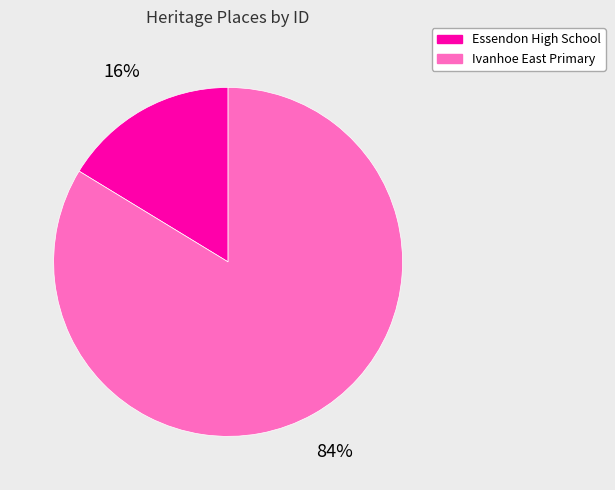

To the nearest percent, what is the average slice percentage?

50%